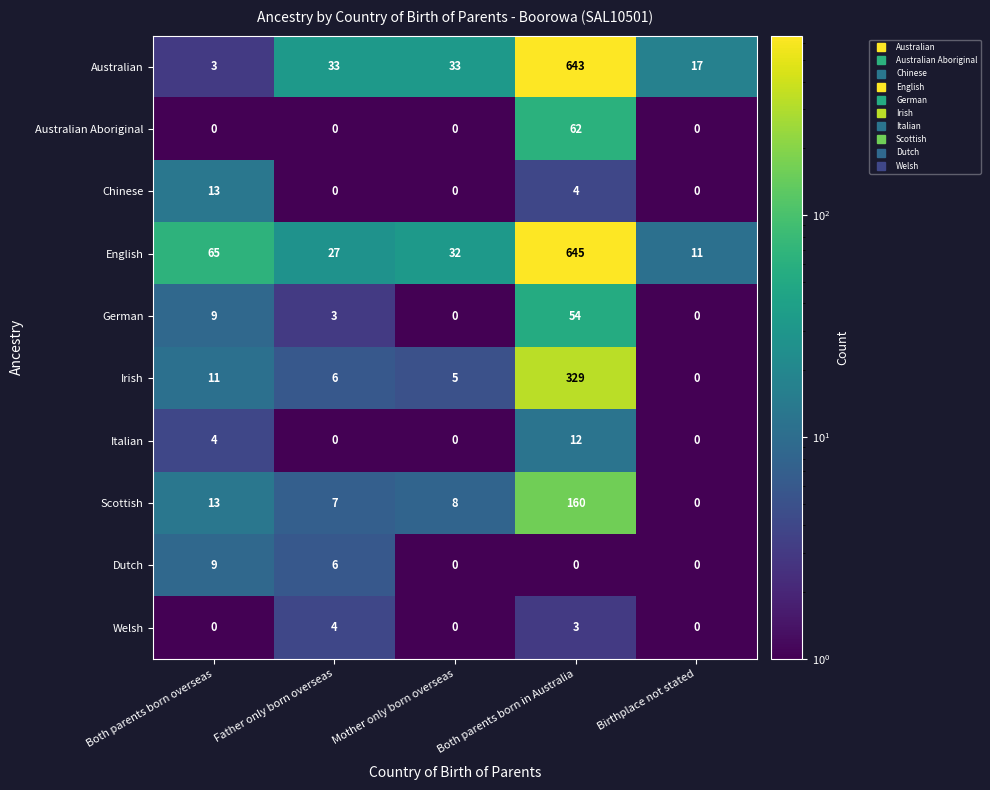

What is the maximum value shown in the chart?

645